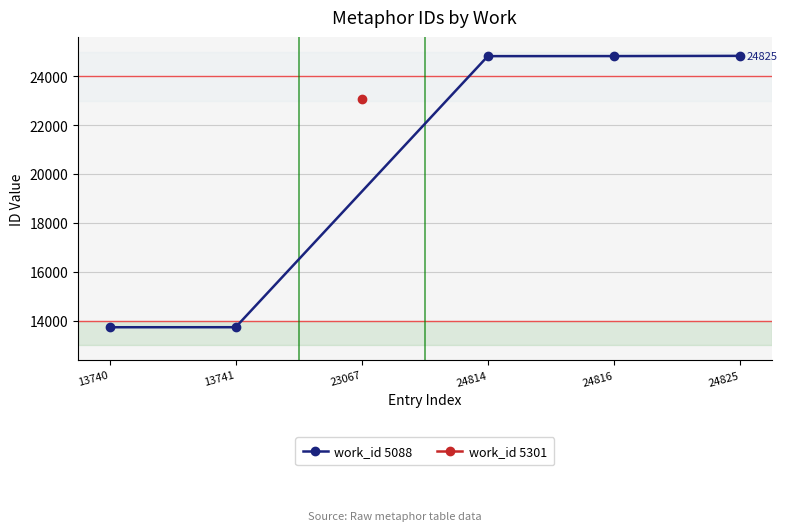

The value of work_id 5088 at 24816 is 15246. True or false?

False